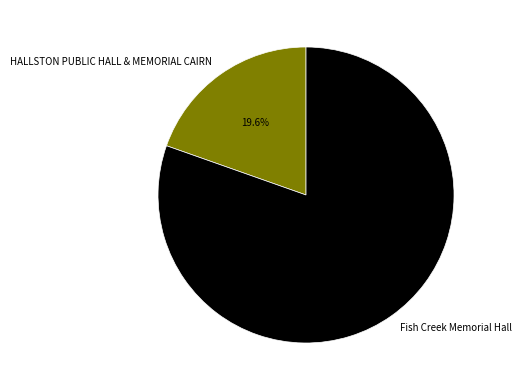

Is it true that Fish Creek Memorial Hall is 86% of the pie?

False